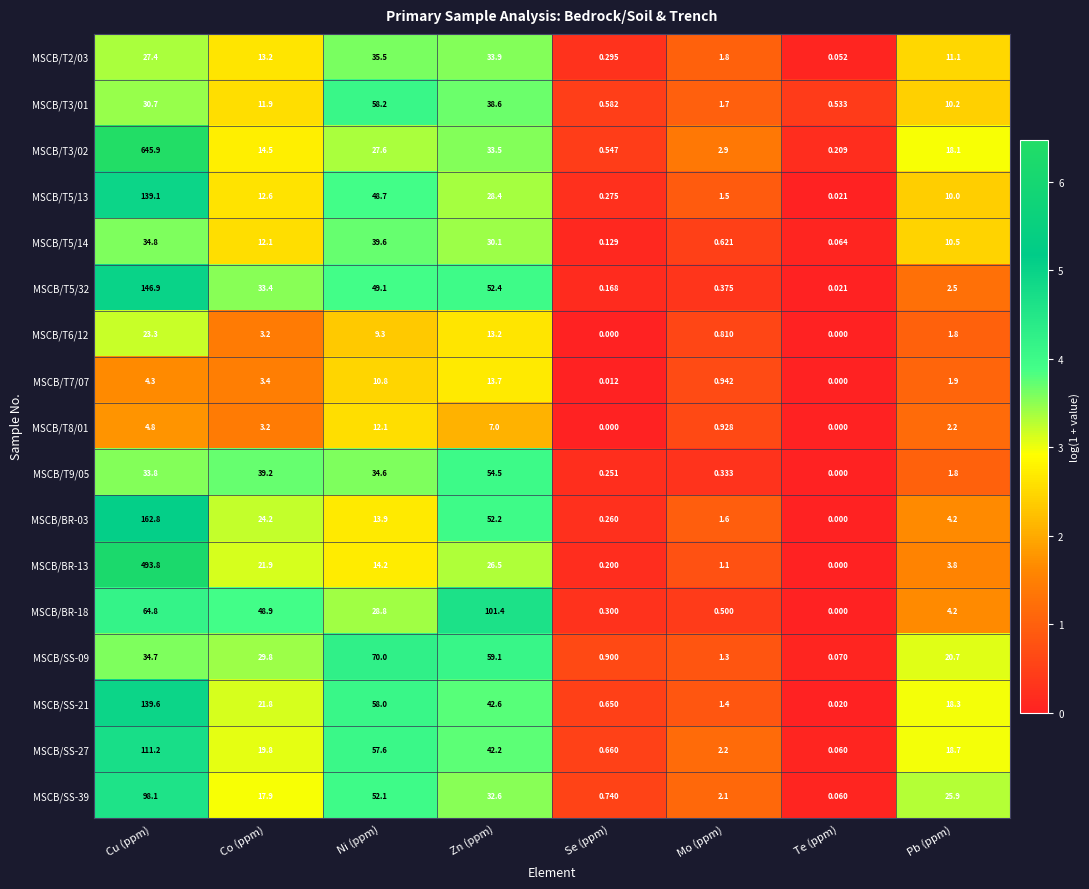

At which label does MSCB/BR-18 reach its peak?

Zn (ppm)